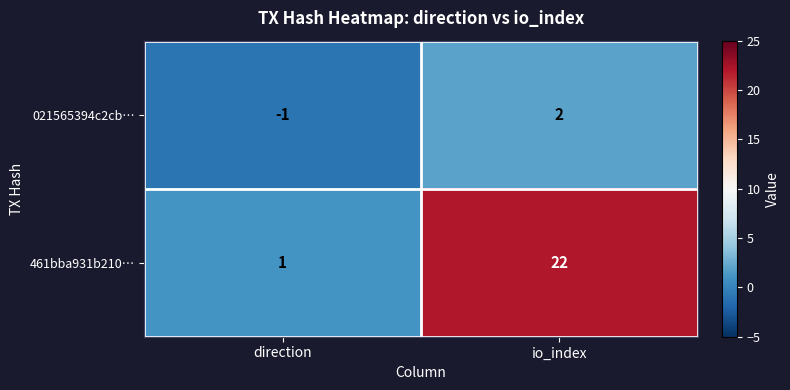

At how many categories does at least one series exceed 7?

1